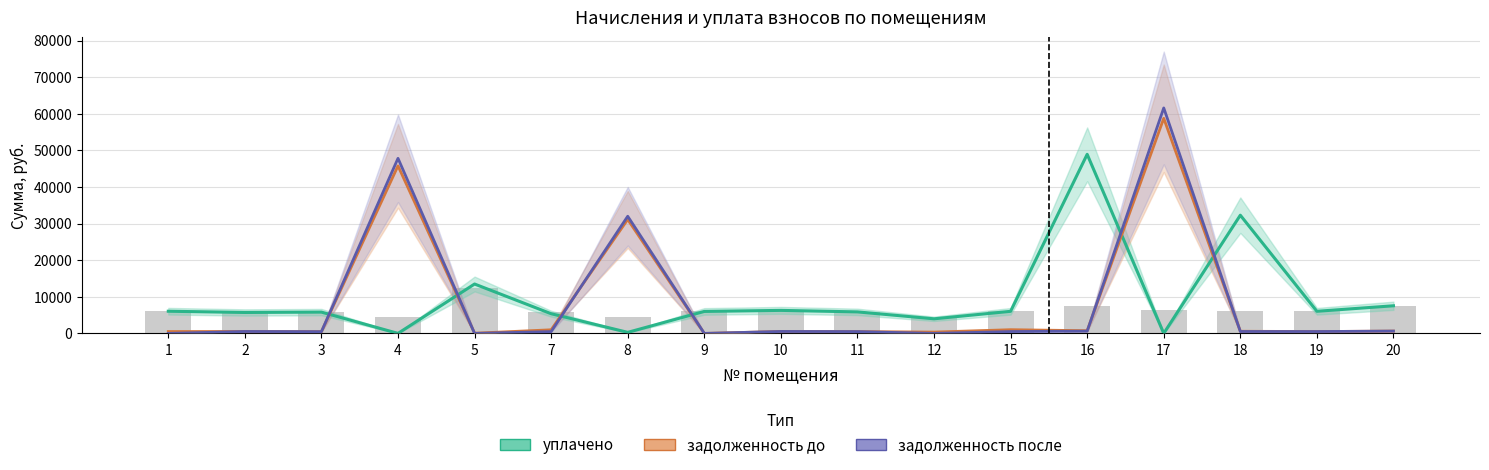

The value of задолженность до at 4 is 45769.5. True or false?

True